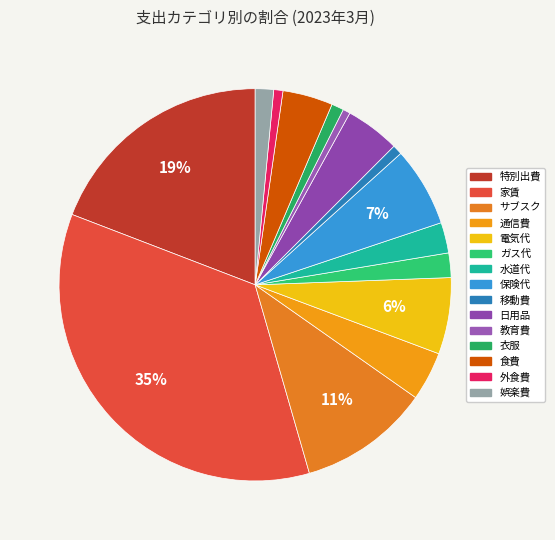

The 衣服 slice represents 1% of the pie. True or false?

True